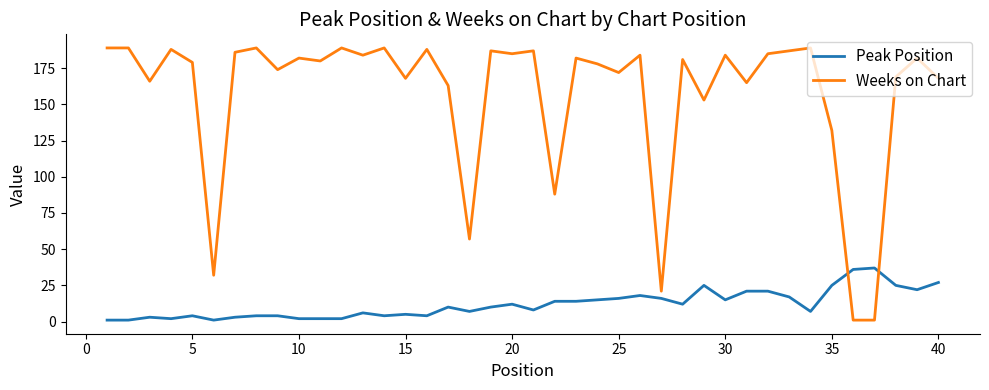

List the series in order of their overall mean, lowest first.

Peak Position, Weeks on Chart